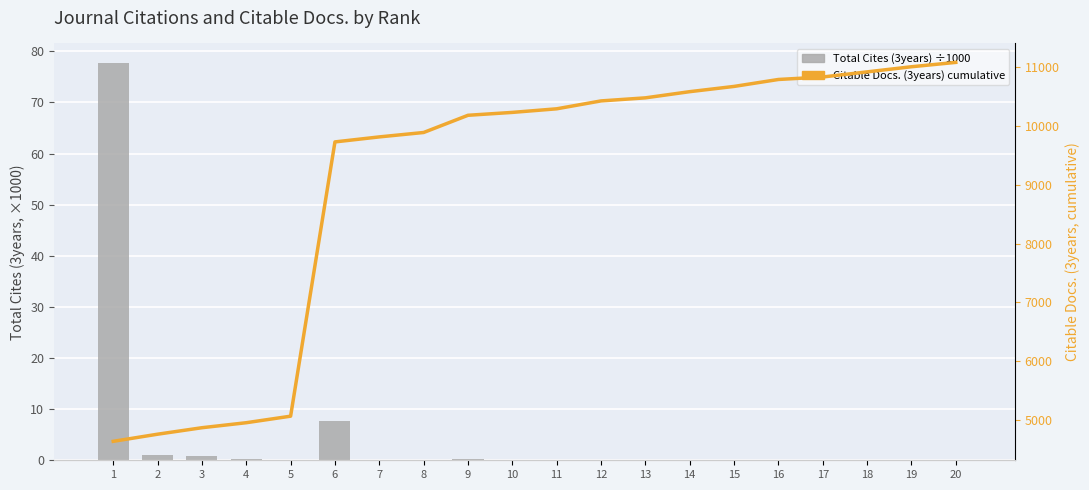

True or false: Citable Docs. (3years) cumulative has a value of 10828.0 at 17.

True